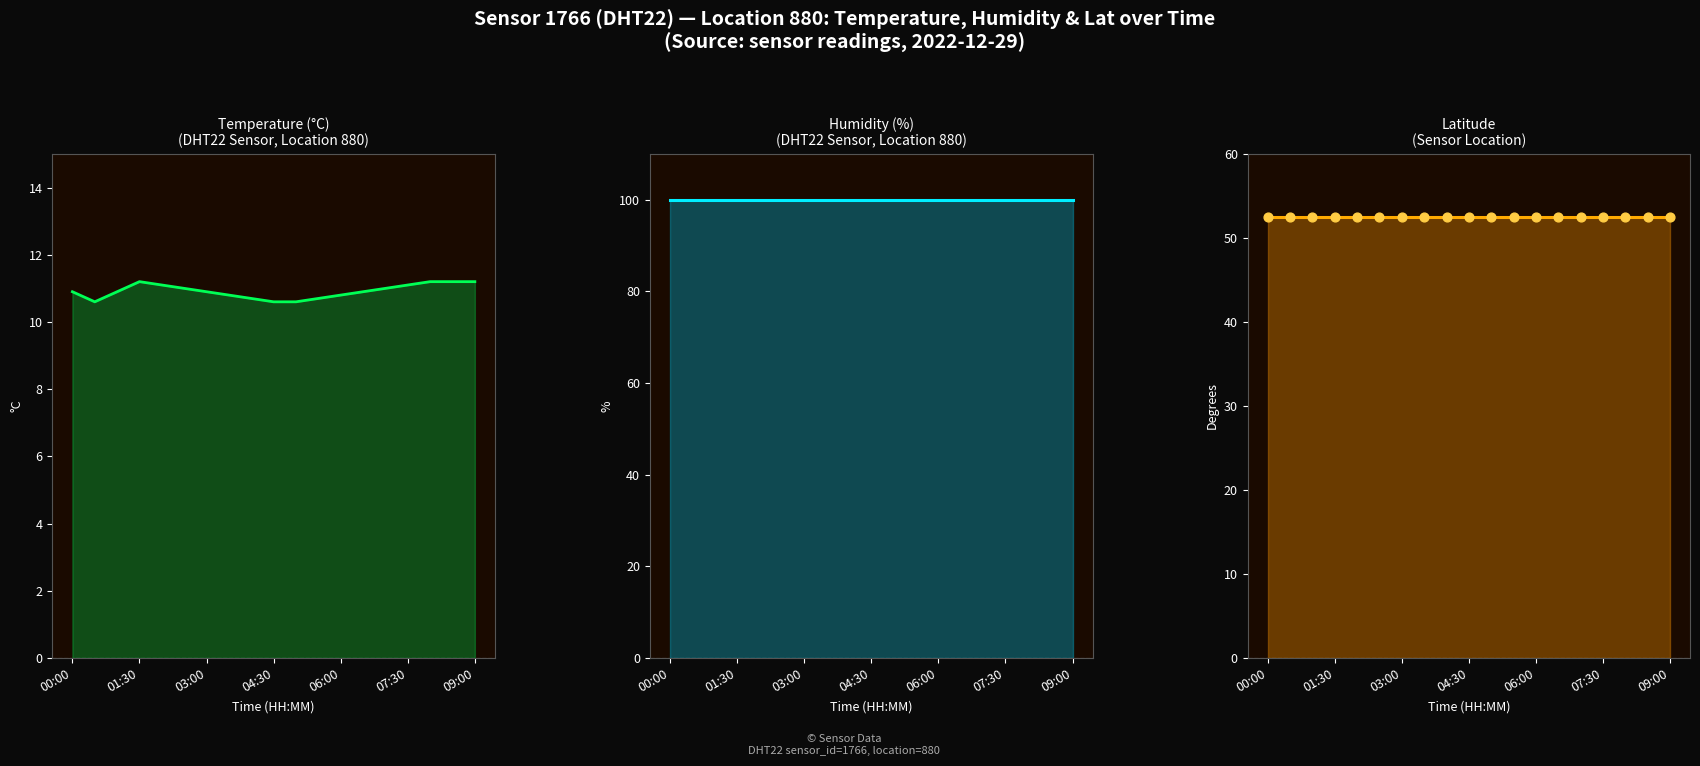

Is the value of temperature at 13 greater than the value of lat at 10?

No